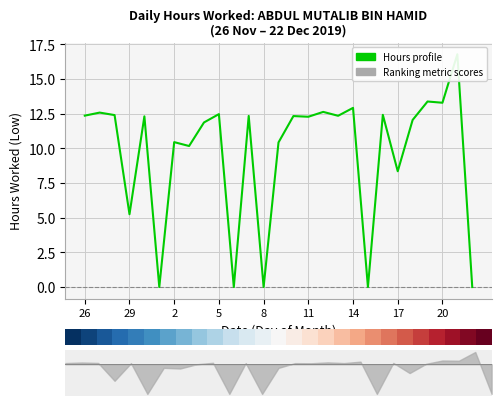

Which has a higher value, 22 or 26?

26